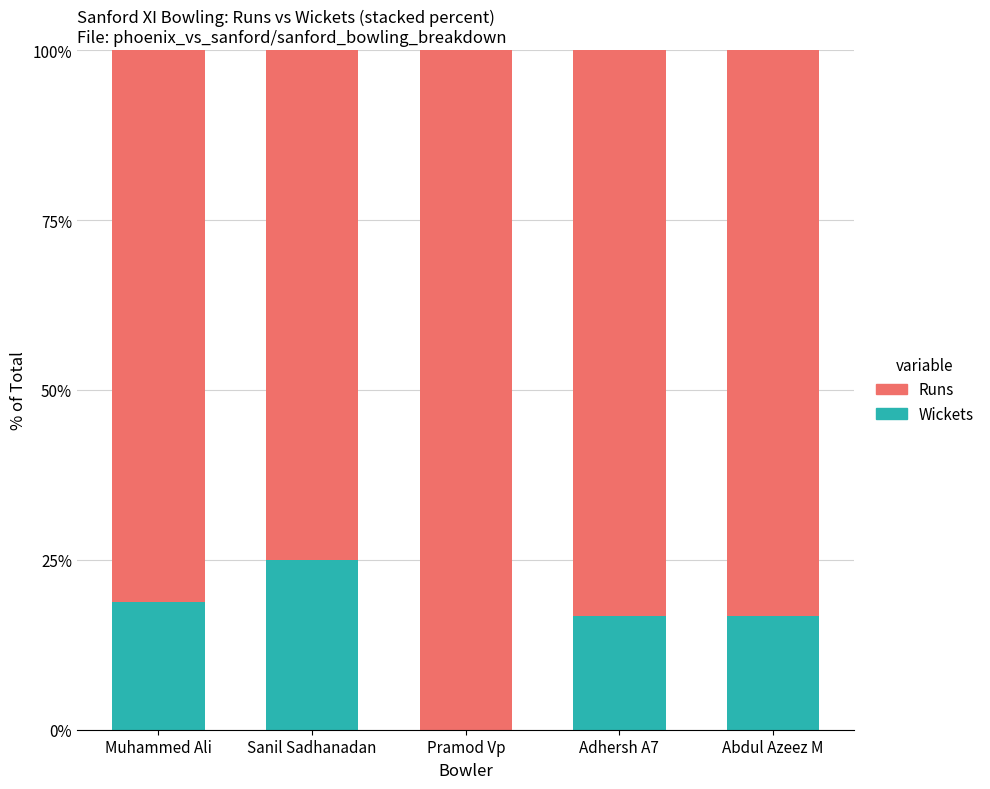

What is the maximum value for Wickets?

25.0